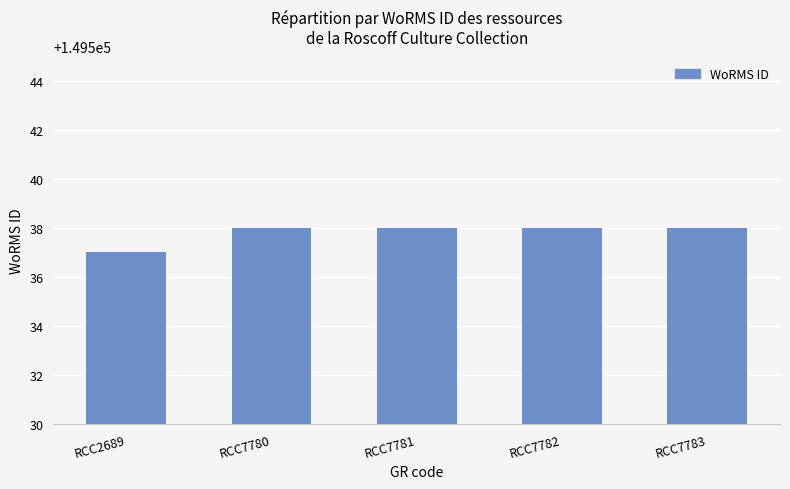

What is the ratio of the value at RCC2689 to the value at RCC7783?

1.0